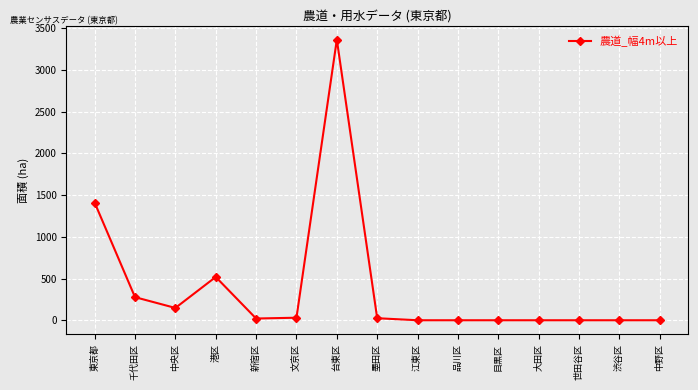

The chart shows a value of 3362.3 at 台東区. True or false?

True